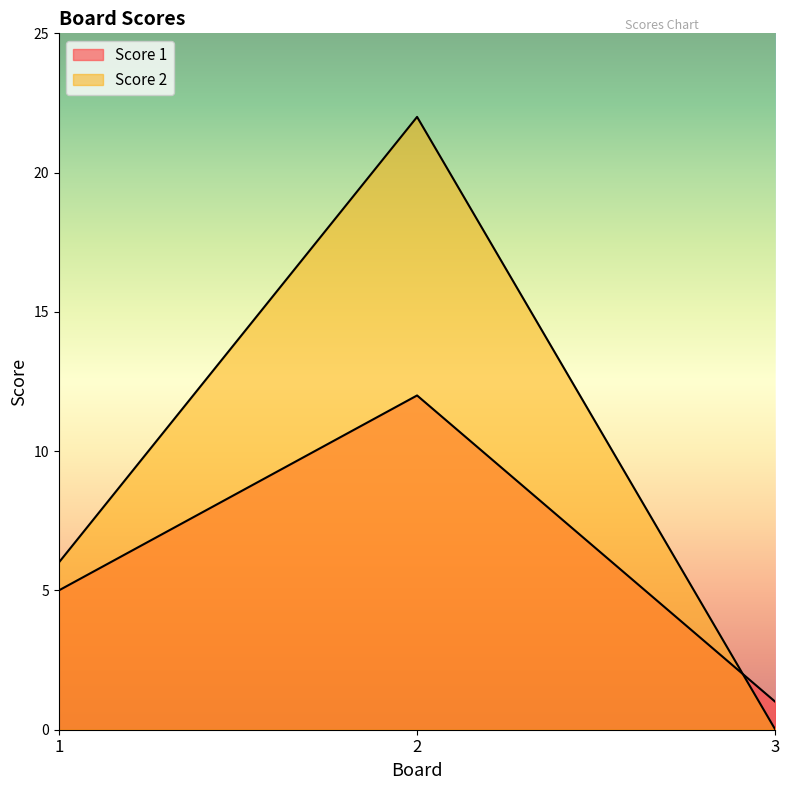

How many lines are shown in the chart?

2